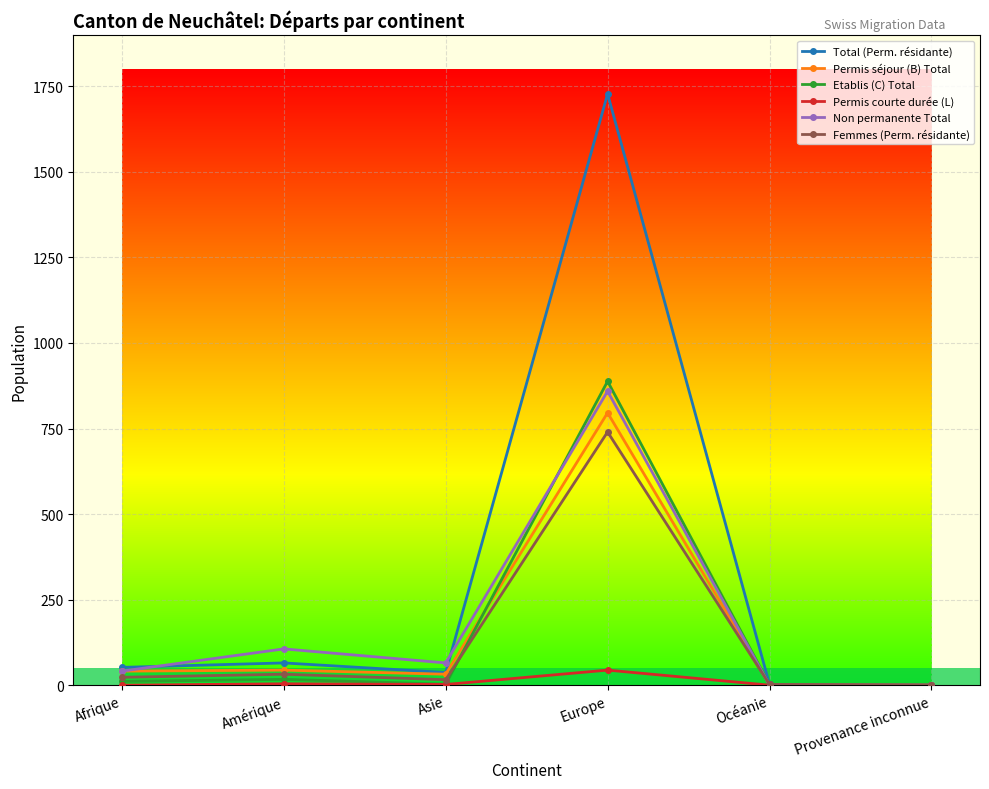

What position from the left is Amérique?

2